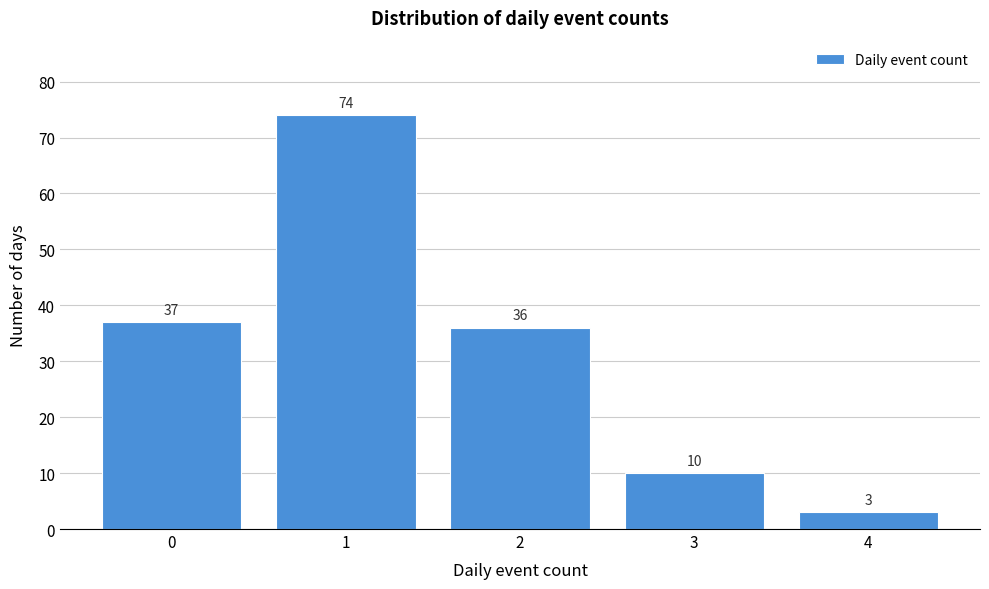

Reading left to right, transcribe all the data shown in this chart.

0=37	1=74	2=36	3=10	4=3